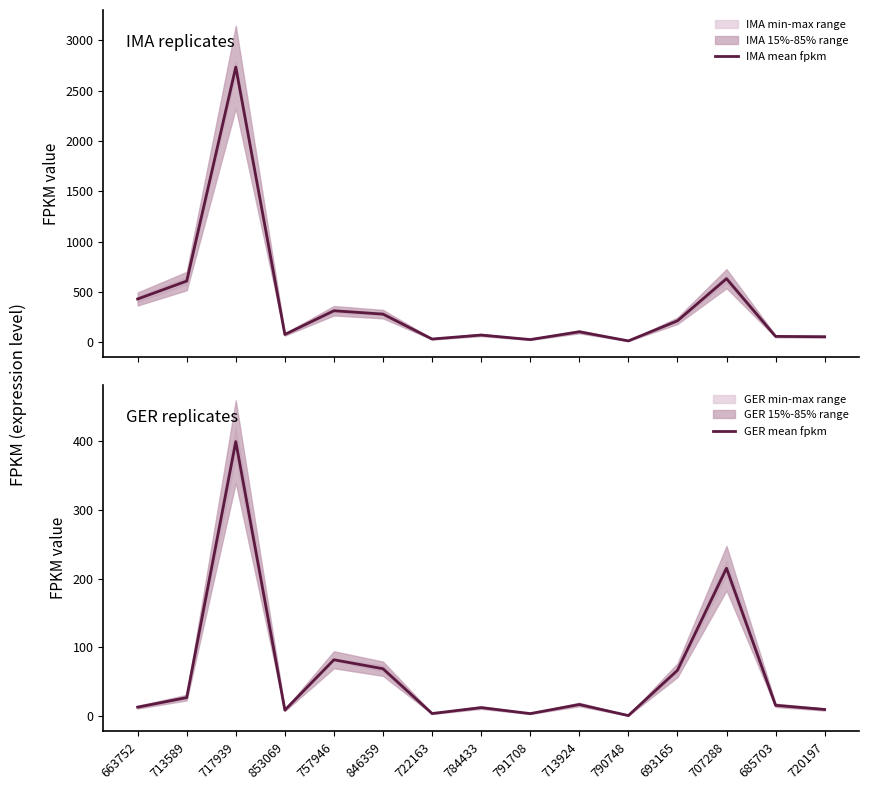

Which has a higher value, 757946 or 720197?

757946